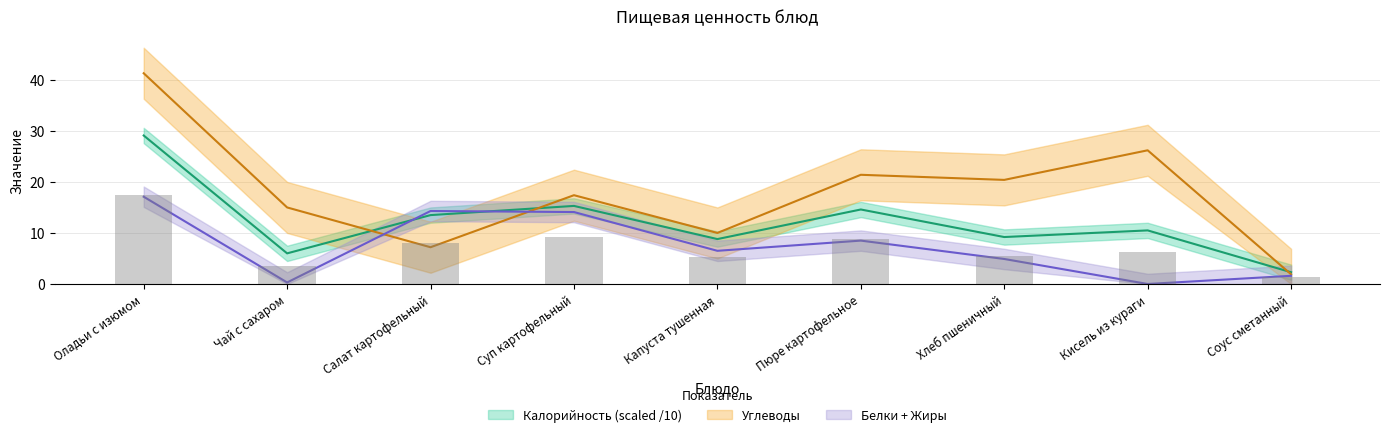

Which series has the largest total across all categories?

Углеводы